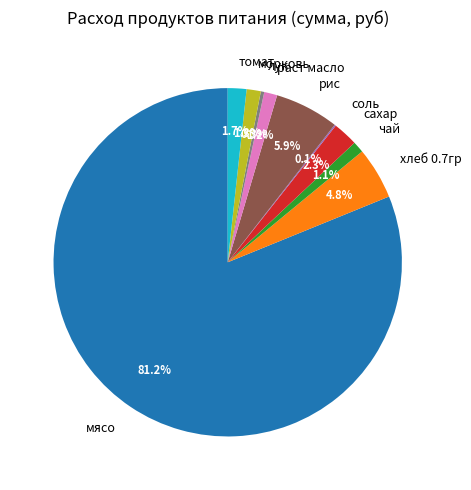

To the nearest percent, what percentage of the pie is раст масло?

1%